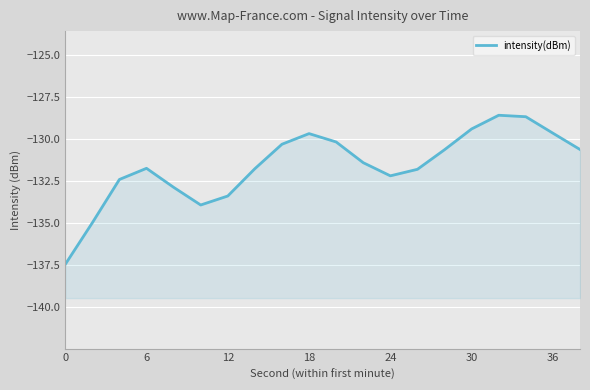

What is the difference between the second highest and second lowest values?

6.3